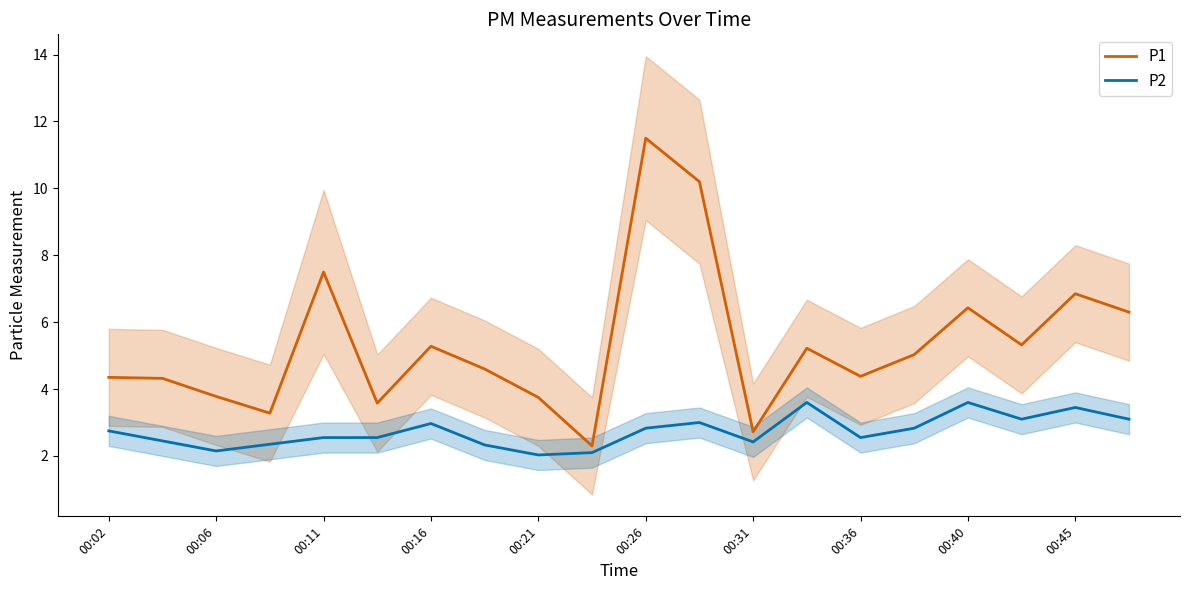

What is the lowest value of the P1 series?

2.3